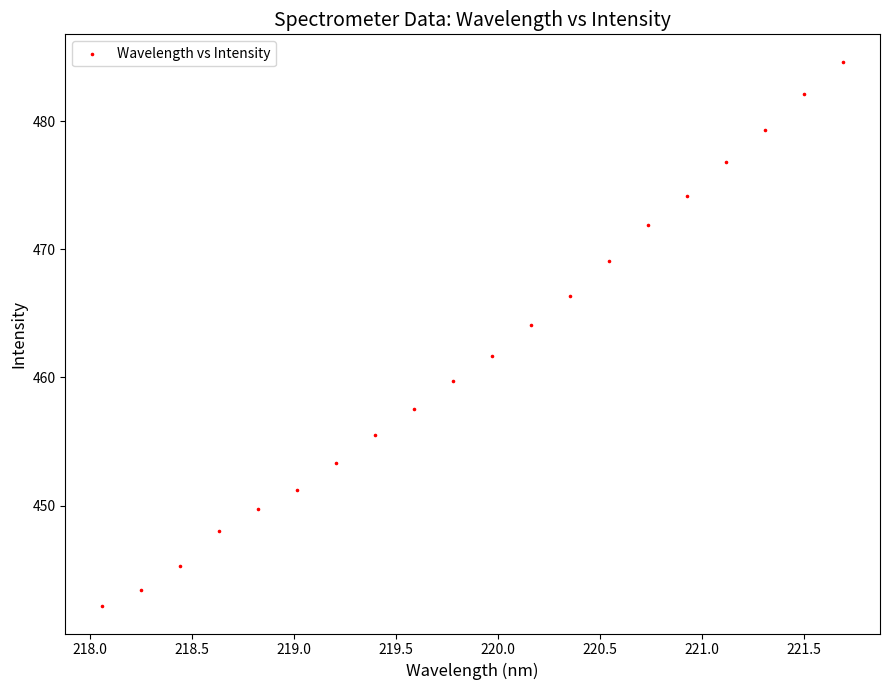

What is the range of X values (max minus min)?

3.6